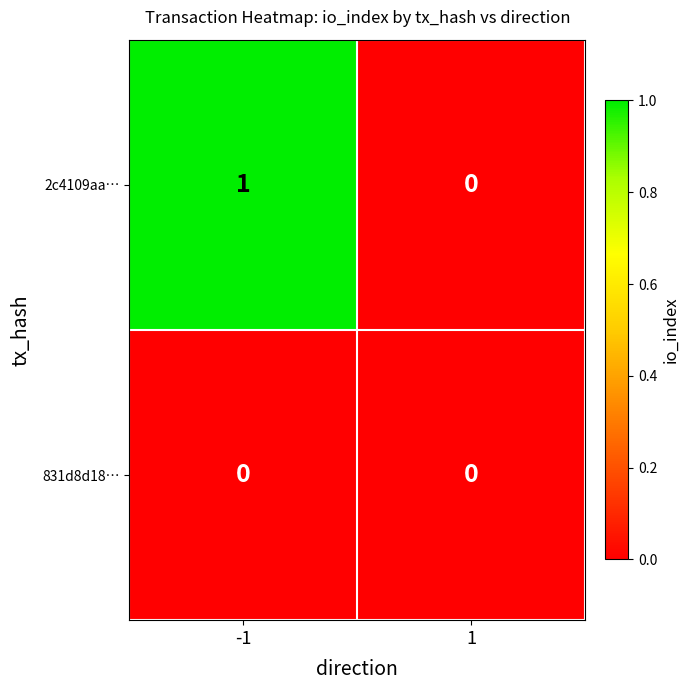

True or false: 2c4109aa… has a value of 0 at 1.

True